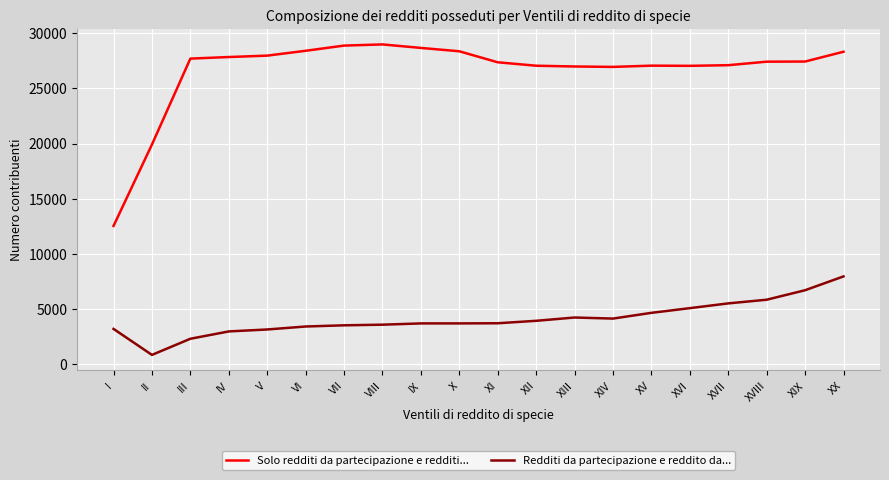

What are all the series names shown in the legend?

Solo redditi da partecipazione e redditi..., Redditi da partecipazione e reddito da...